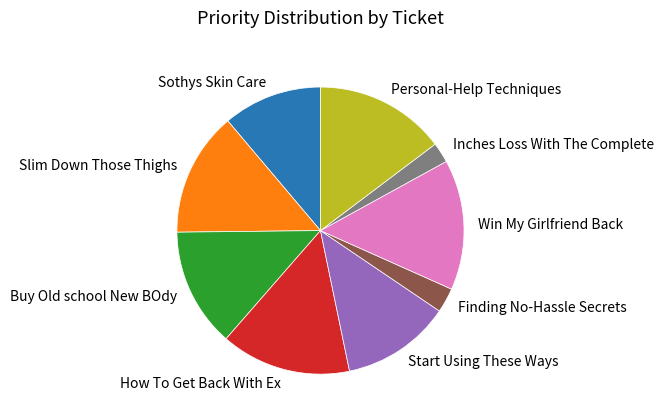

Which has a higher value, Buy Old school New BOdy or Inches Loss With The Complete?

Buy Old school New BOdy